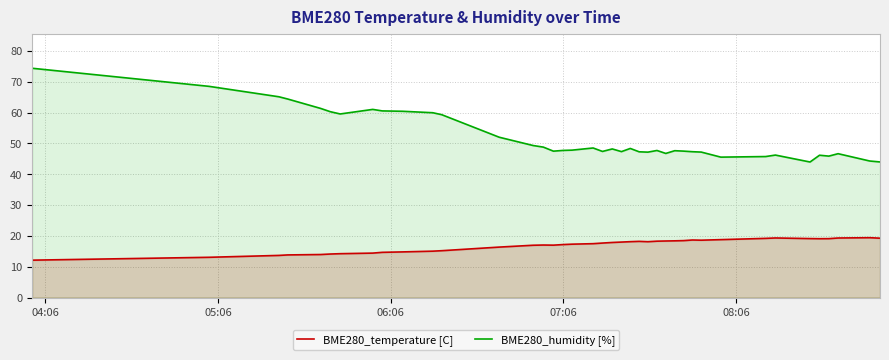

True or false: BME280_temperature [C] and BME280_humidity [%] intersect in this chart.

False